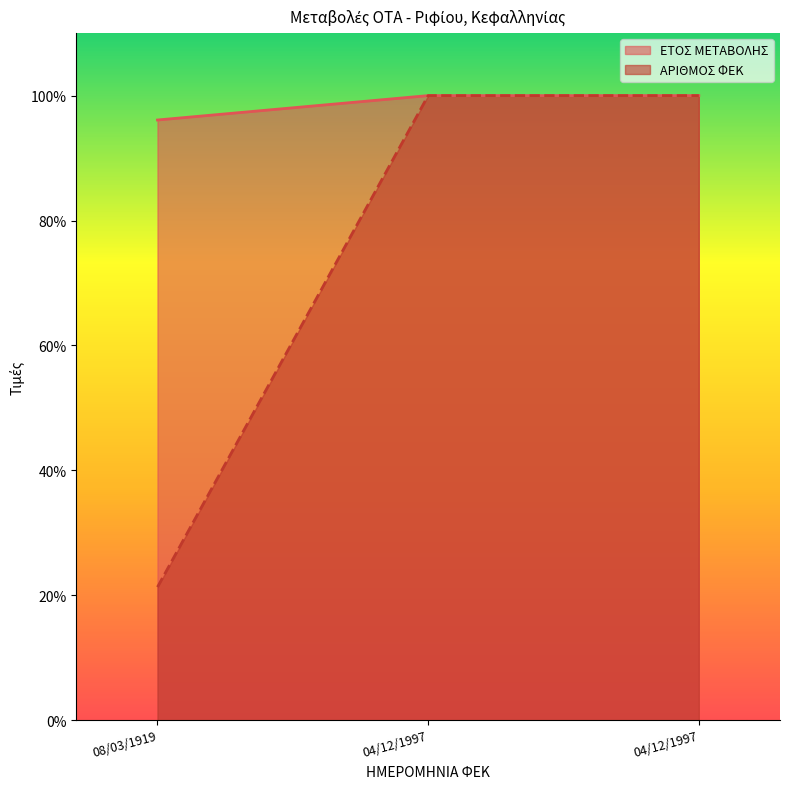

Reading left to right, extract all data points from this chart.

ΕΤΟΣ ΜΕΤΑΒΟΛΗΣ: 08/03/1919=96.1	04/12/1997=100.0	04/12/1997=100.0
ΑΡΙΘΜΟΣ ΦΕΚ: 08/03/1919=21.3	04/12/1997=100.0	04/12/1997=100.0